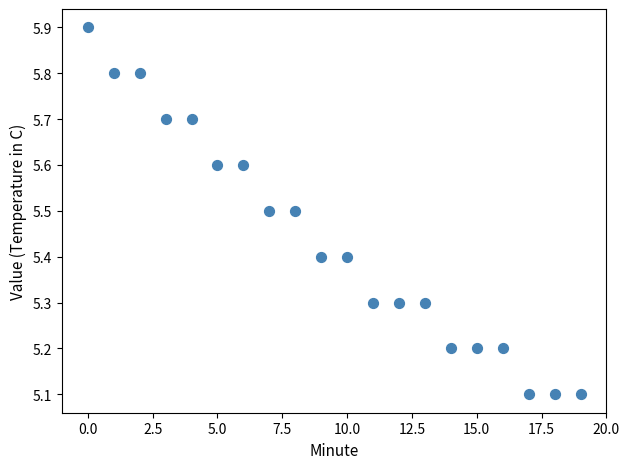

What is the range of Y values (max minus min)?

0.8